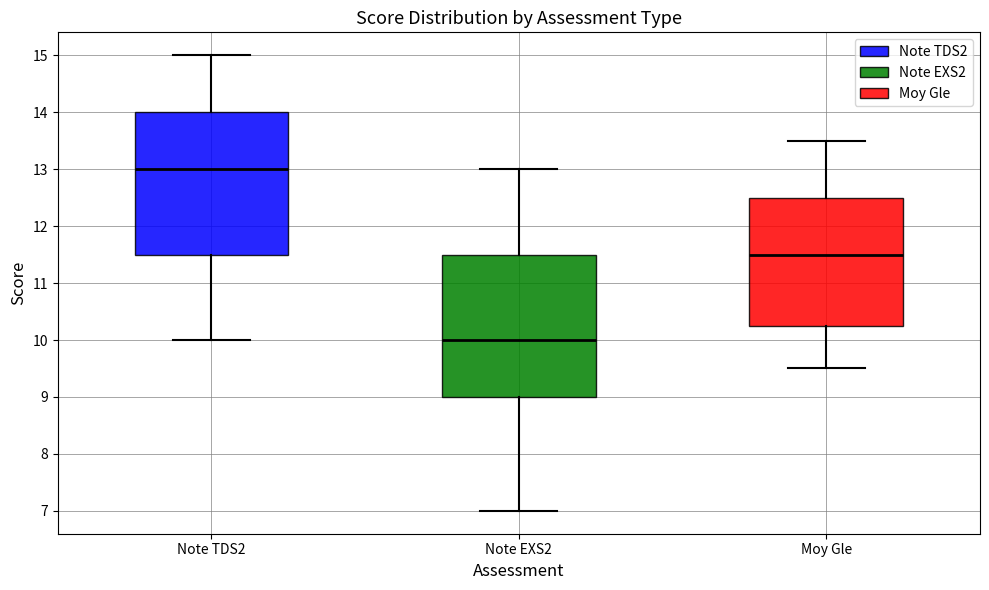

Reading left to right, transcribe this box plot: for each box, give where its median line is, the range the box spans, and where its two whiskers end, as read against the y-axis. The values are not printed on the chart, so give them approximately, as read against the axis.

Note TDS2: median 13.0, box 11.5 to 14.0, whiskers 10.0 to 15.0
Note EXS2: median 10.0, box 9.0 to 11.5, whiskers 7.0 to 13.0
Moy Gle: median 11.5, box 10.3 to 12.5, whiskers 9.5 to 13.5